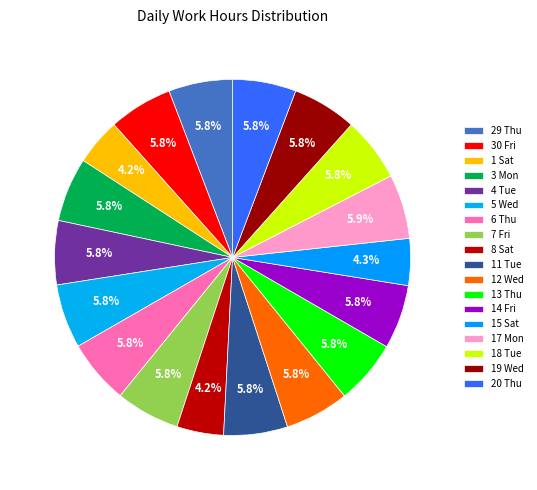

To the nearest percent, what is the difference between the 15 Sat and 5 Wed slice percentages?

2%